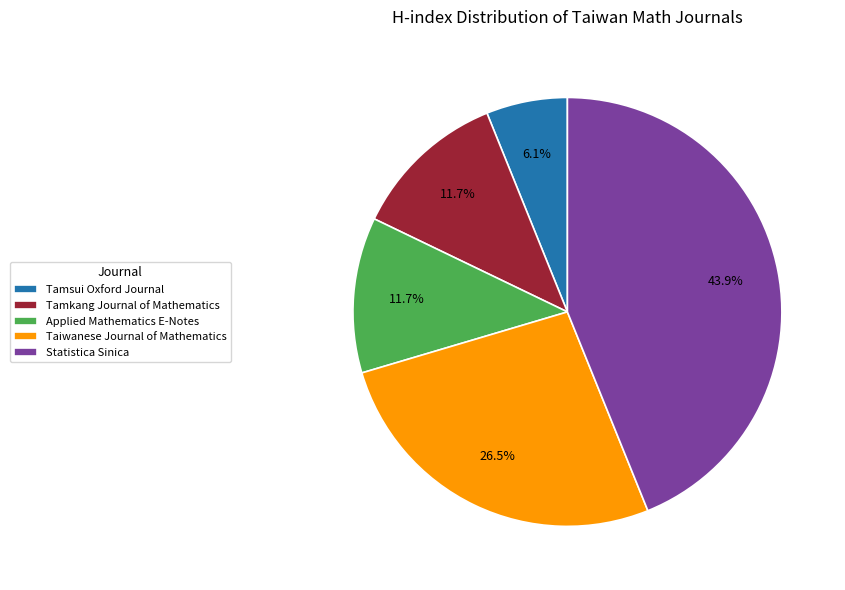

To the nearest percent, what is the difference between the largest and smallest slice percentages?

38%